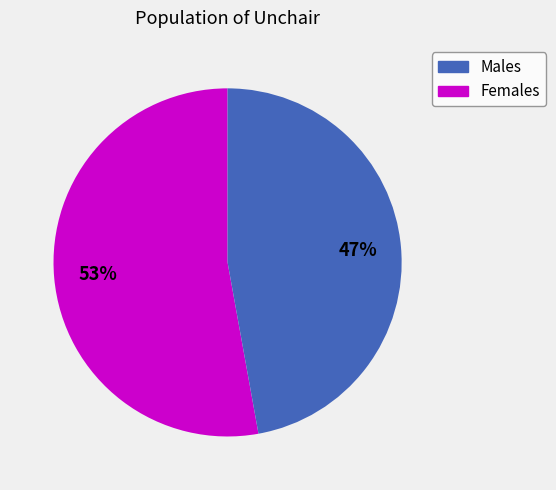

Does any single category account for the majority?

Yes